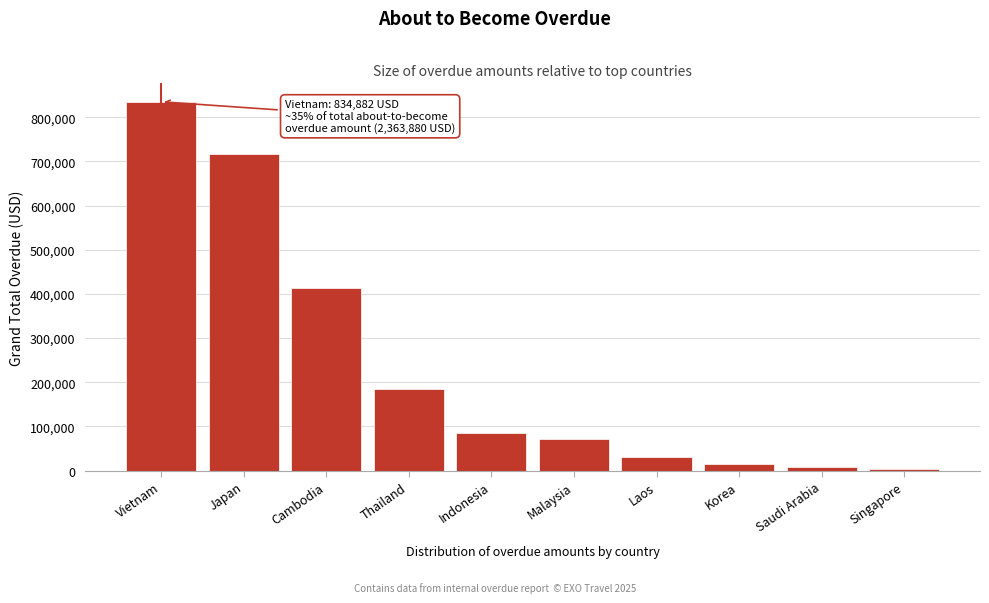

Reading left to right, transcribe all the data shown in this chart.

834881.7	717668.9	414342.9	184202.5	84940.6	71628.8	31295.0	14193.0	7935.0	2792.0